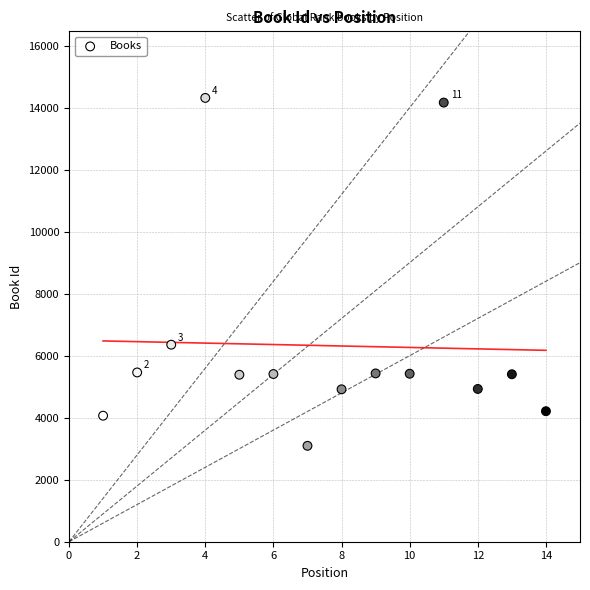

What Y value in the scatter plot is closest to 8703?

6354